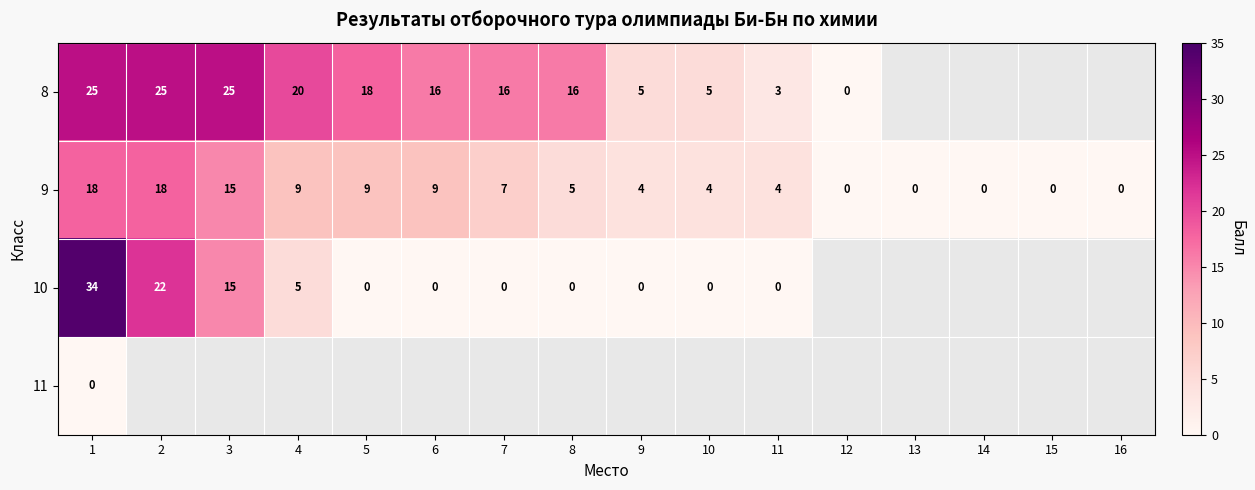

Which category has the highest value across all series?

1